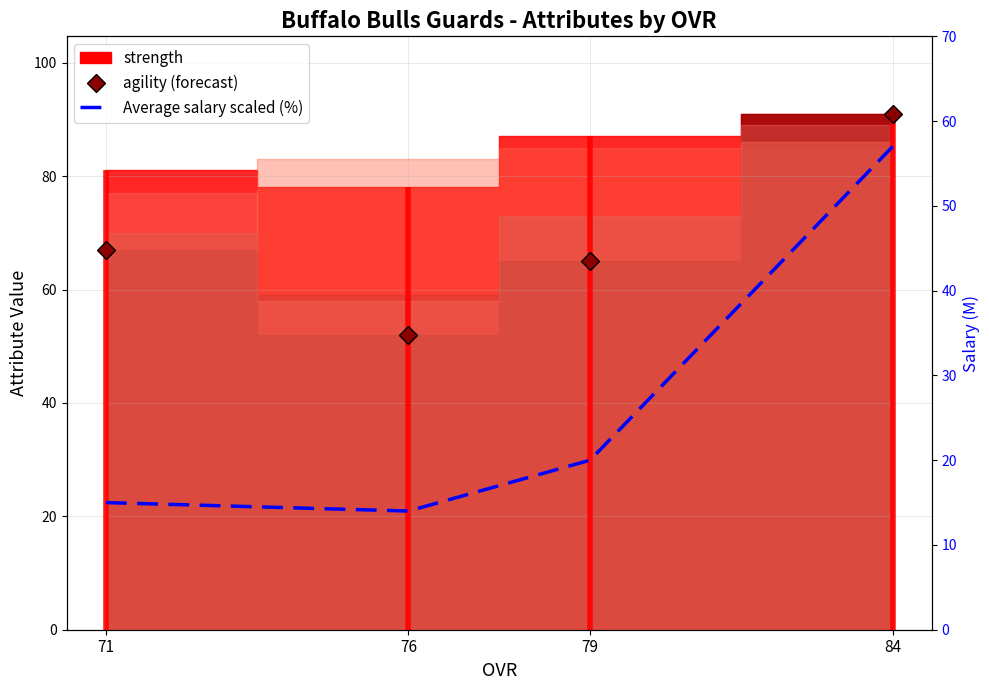

Read the agility (forecast) value at 71.

67